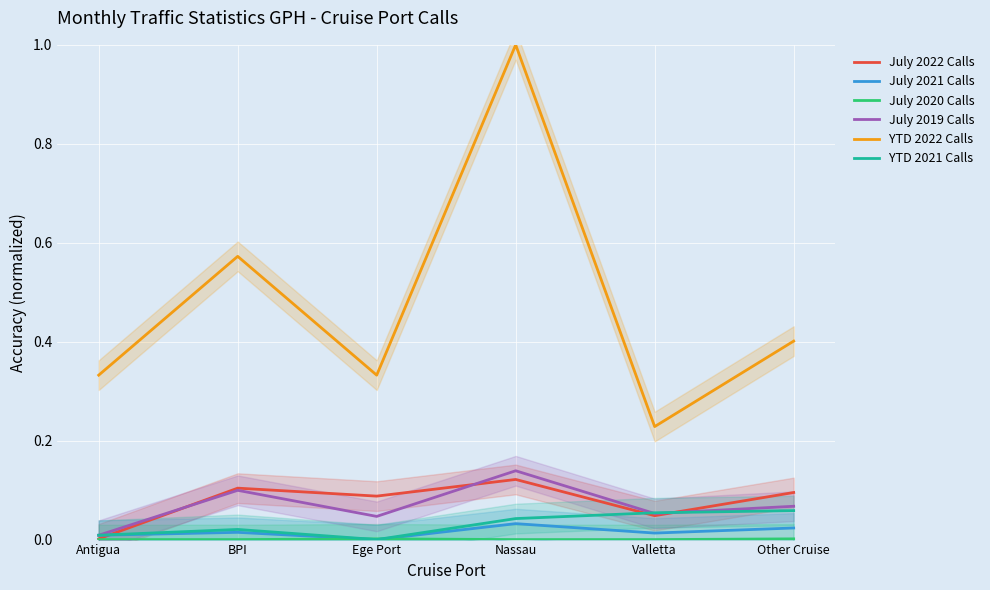

At which category is the sum across all series the highest?

Nassau